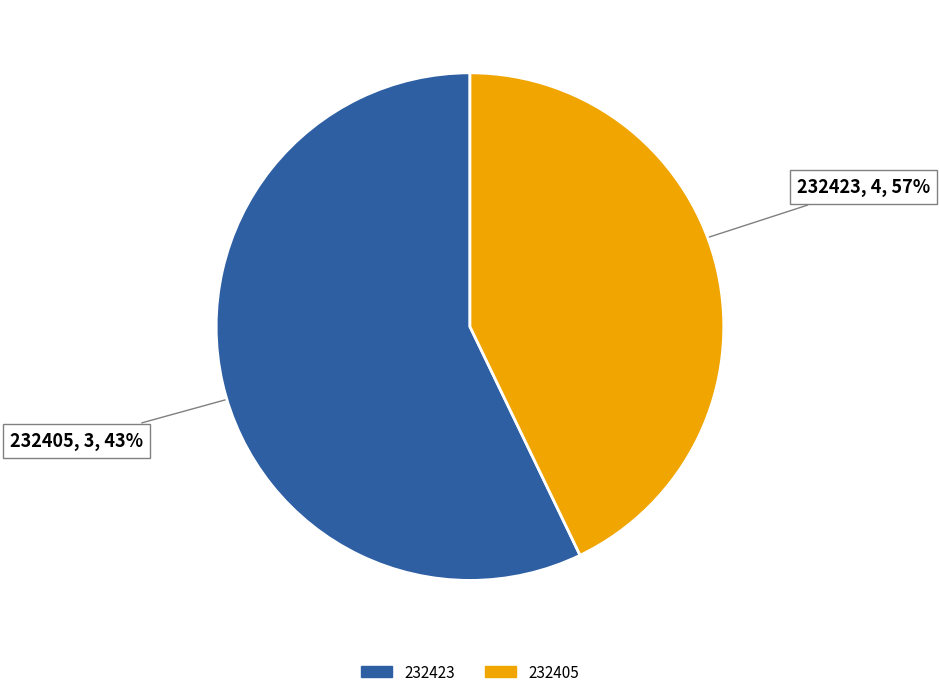

To the nearest percent, what is the combined percentage of 232405 and 232423?

100%